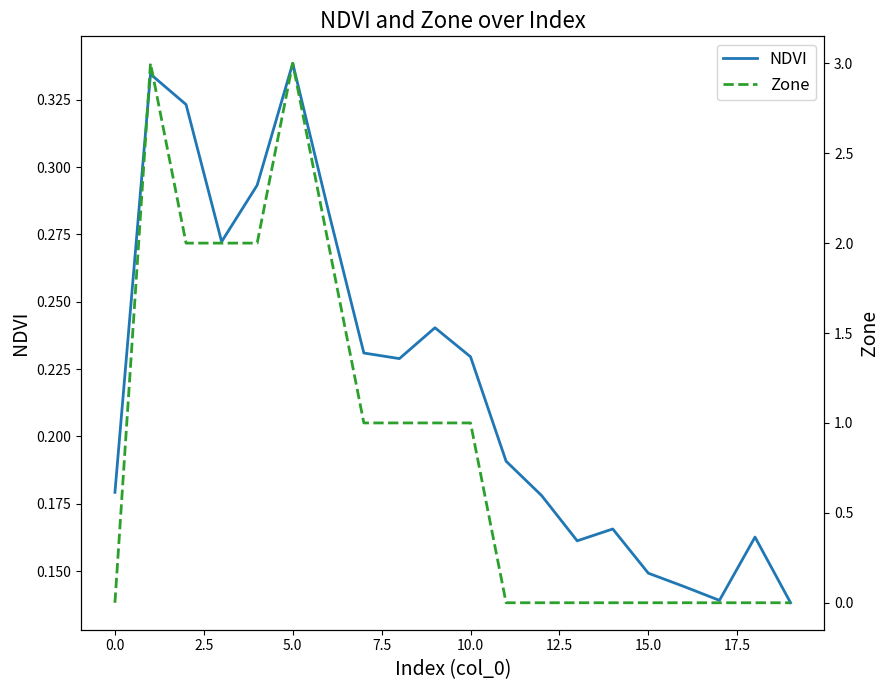

The NDVI series shows 0.2 at 5.0. True or false?

False